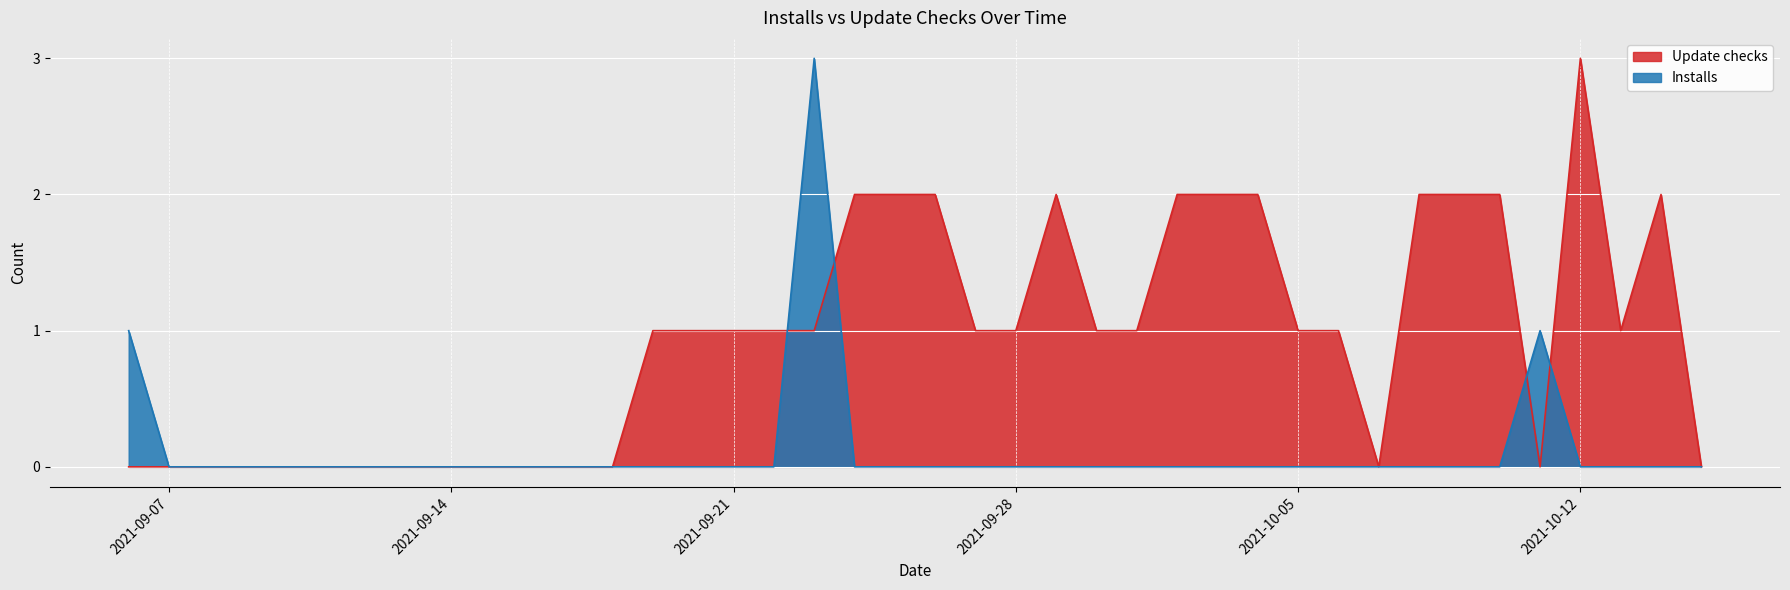

Reading left to right, transcribe all the data shown in this chart.

Installs: 2021-09-06=1	2021-09-07=0	2021-09-08=0	2021-09-09=0	2021-09-10=0	2021-09-11=0	2021-09-12=0	2021-09-13=0	2021-09-14=0	2021-09-15=0	2021-09-16=0	2021-09-17=0	2021-09-18=0	2021-09-19=0	2021-09-20=0	2021-09-21=0	2021-09-22=0	2021-09-23=3	2021-09-24=0	2021-09-25=0	2021-09-26=0	2021-09-27=0	2021-09-28=0	2021-09-29=0	2021-09-30=0	2021-10-01=0	2021-10-02=0	2021-10-03=0	2021-10-04=0	2021-10-05=0	2021-10-06=0	2021-10-07=0	2021-10-08=0	2021-10-09=0	2021-10-10=0	2021-10-11=1	2021-10-12=0	2021-10-13=0	2021-10-14=0	2021-10-15=0
Update checks: 2021-09-06=0	2021-09-07=0	2021-09-08=0	2021-09-09=0	2021-09-10=0	2021-09-11=0	2021-09-12=0	2021-09-13=0	2021-09-14=0	2021-09-15=0	2021-09-16=0	2021-09-17=0	2021-09-18=0	2021-09-19=1	2021-09-20=1	2021-09-21=1	2021-09-22=1	2021-09-23=1	2021-09-24=2	2021-09-25=2	2021-09-26=2	2021-09-27=1	2021-09-28=1	2021-09-29=2	2021-09-30=1	2021-10-01=1	2021-10-02=2	2021-10-03=2	2021-10-04=2	2021-10-05=1	2021-10-06=1	2021-10-07=0	2021-10-08=2	2021-10-09=2	2021-10-10=2	2021-10-11=0	2021-10-12=3	2021-10-13=1	2021-10-14=2	2021-10-15=0